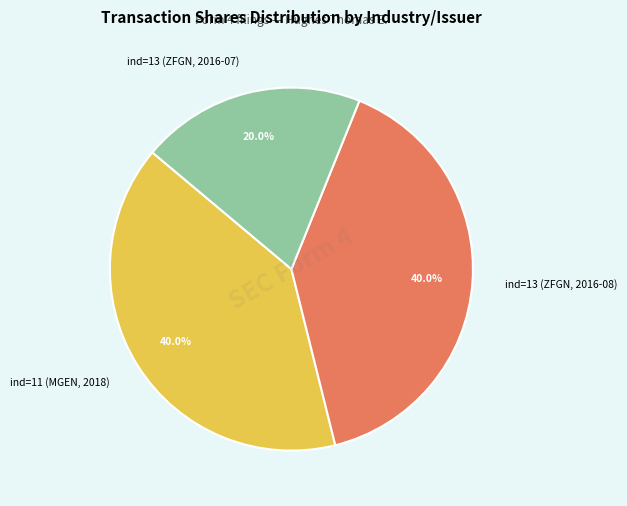

Which slice is the smallest?

ind=13 (ZFGN, 2016-07)